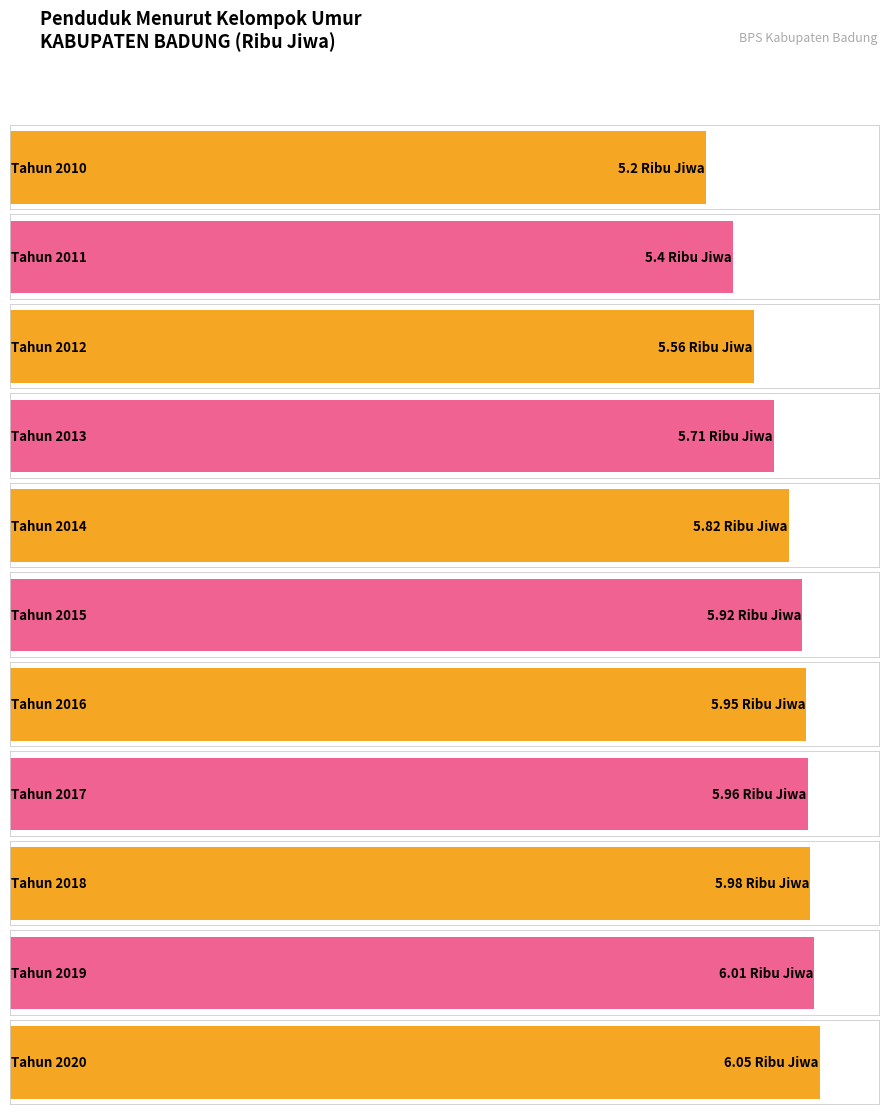

List the labels in order of value, largest first.

Tahun 2020, Tahun 2019, Tahun 2018, Tahun 2017, Tahun 2016, Tahun 2015, Tahun 2014, Tahun 2013, Tahun 2012, Tahun 2011, Tahun 2010